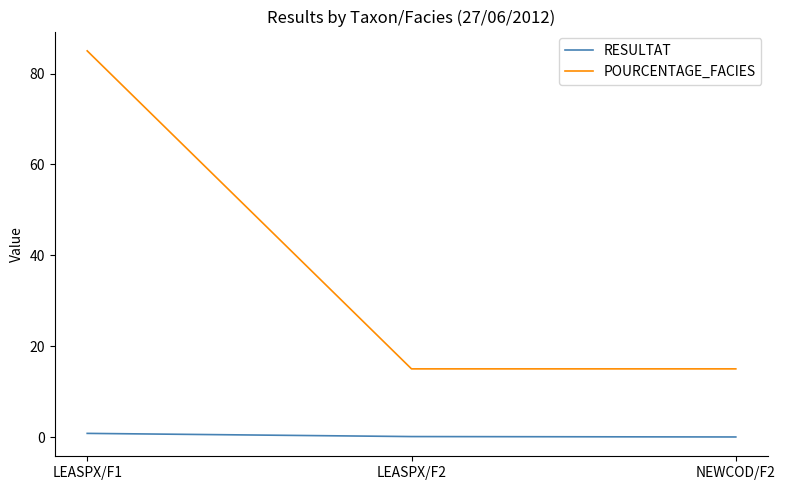

What are all the series names shown in the legend?

RESULTAT, POURCENTAGE_FACIES